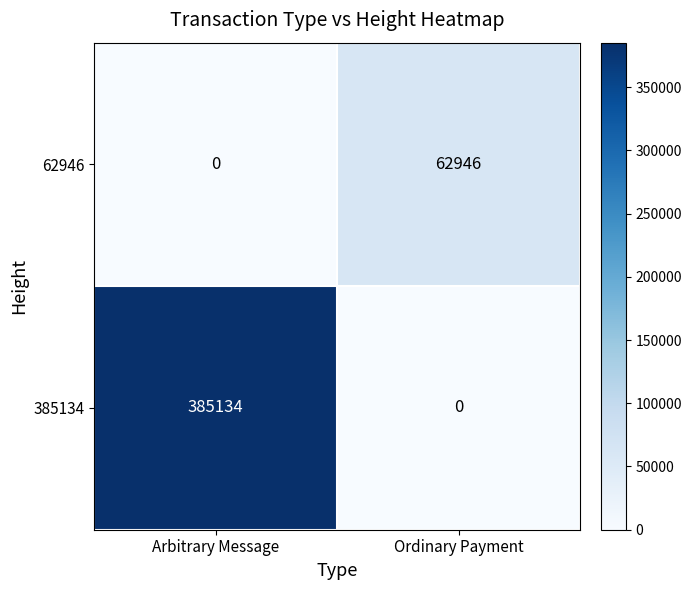

Which series has the largest total across all categories?

385134